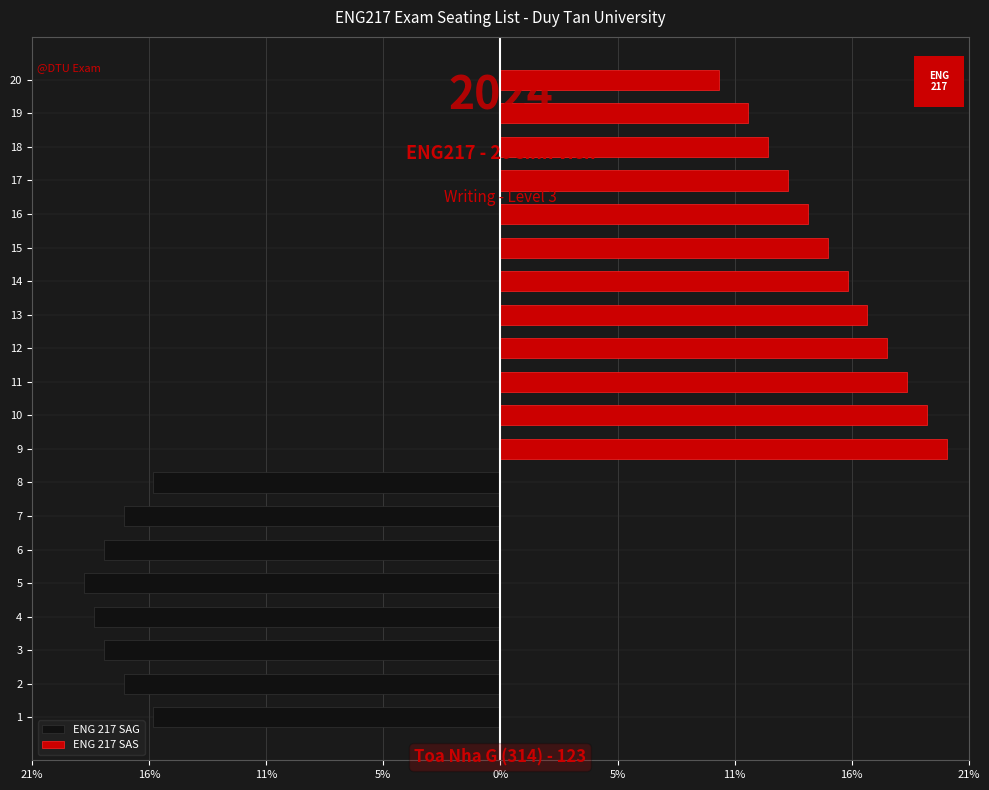

What is the smallest value displayed?

-18.9